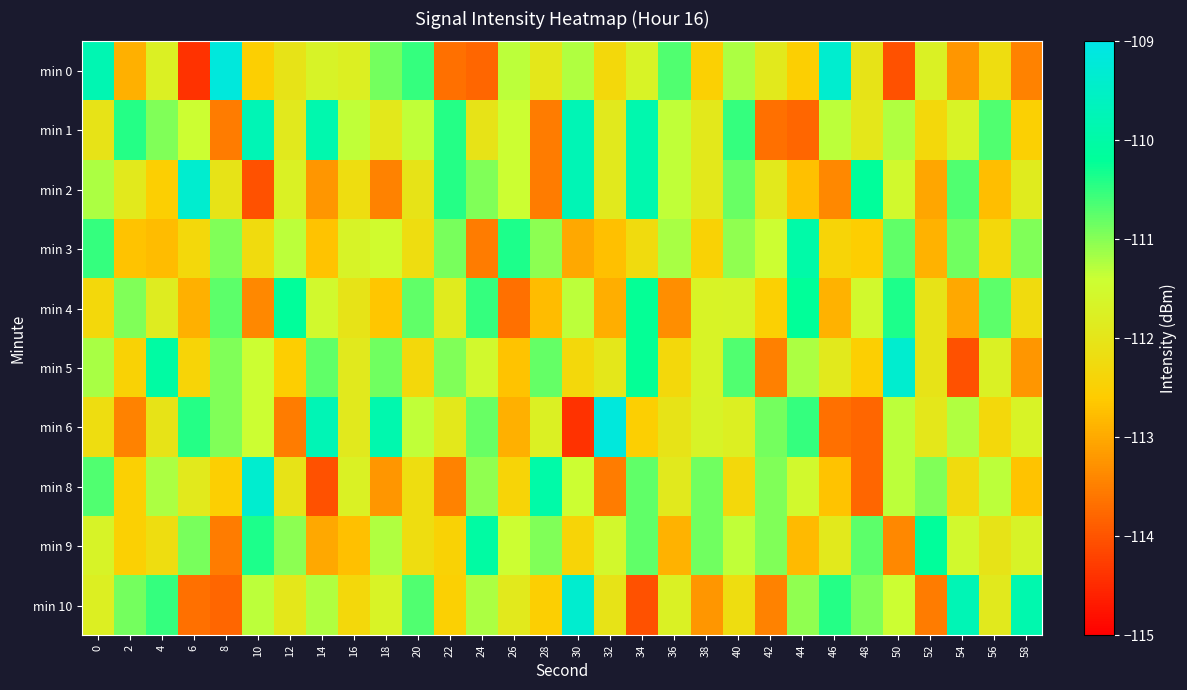

Rank the series by their maximum value, from lowest to highest.

min 4, min 9, min 3, min 1, min 2, min 5, min 8, min 10, min 0, min 6